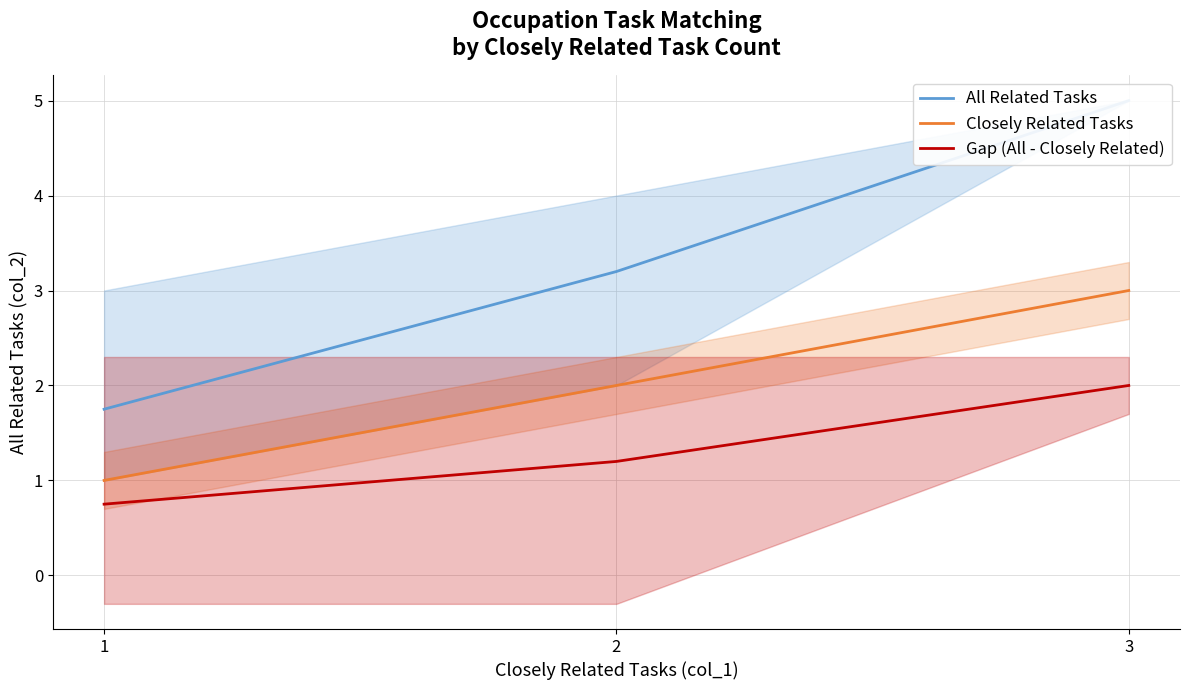

Between 1 and 3, which is larger?

3